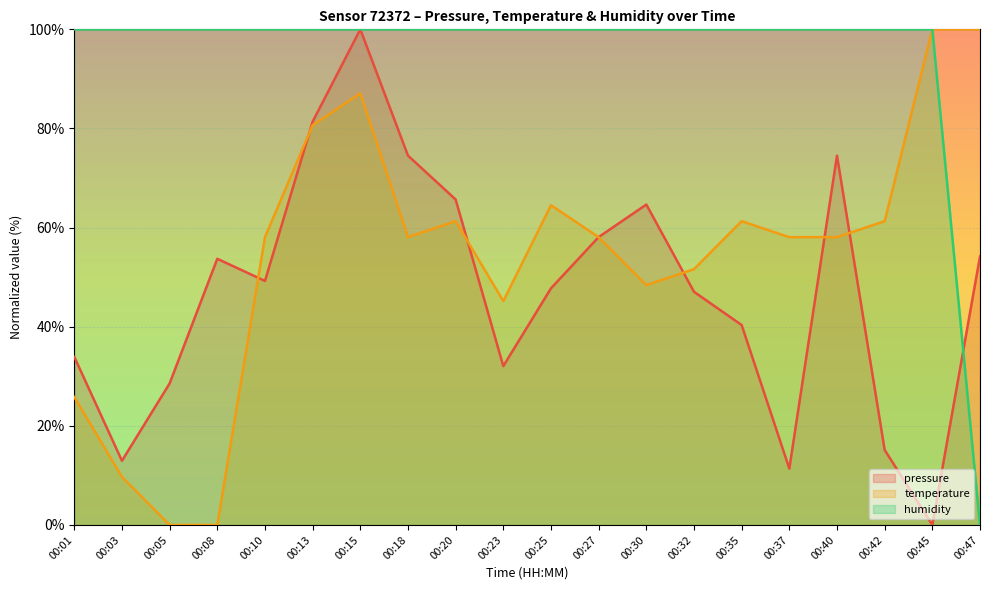

How many data points in temperature are less than 58?

7